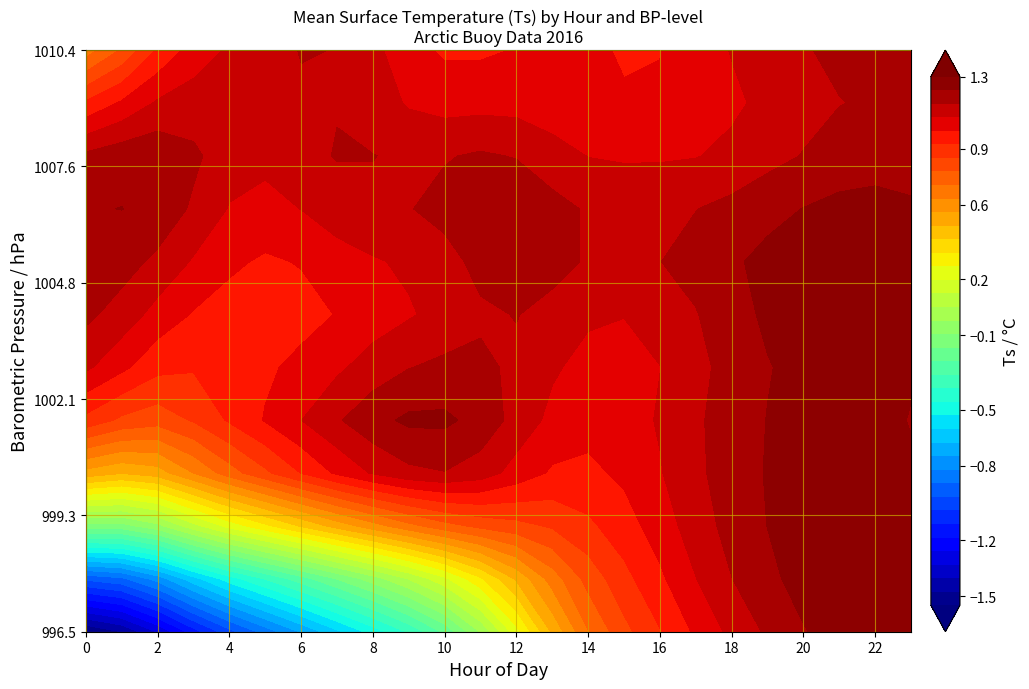

The value of 19 at 8 is 1.3. True or false?

True